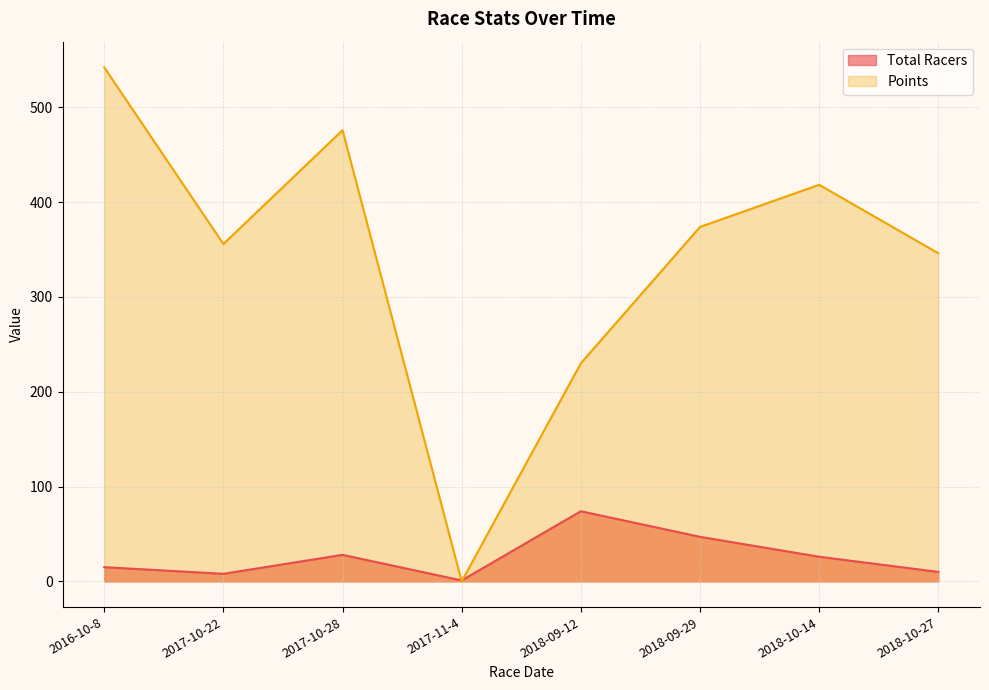

How many lines are shown in the chart?

2